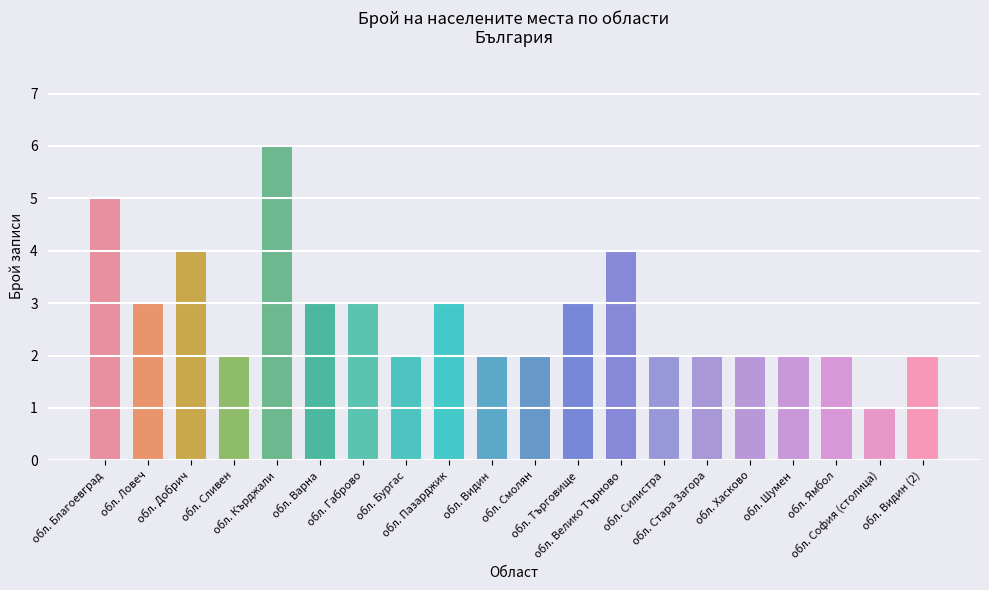

What is the sum of all values?

55